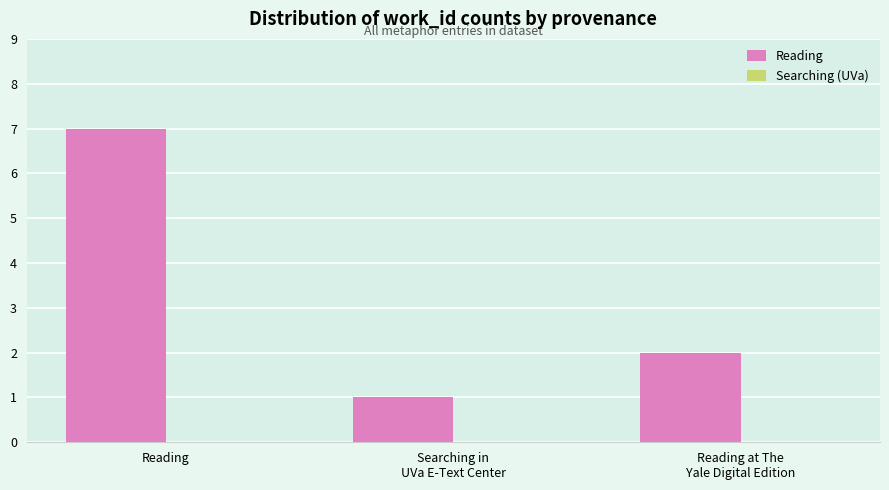

At which category does the chart reach its peak across all series?

Reading